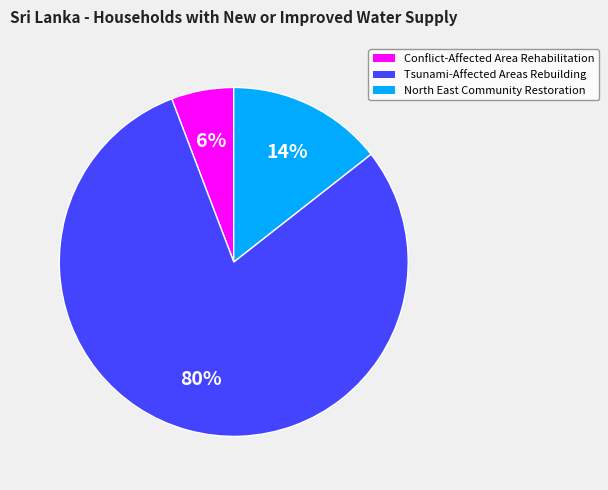

Count the number of slices in the pie.

3